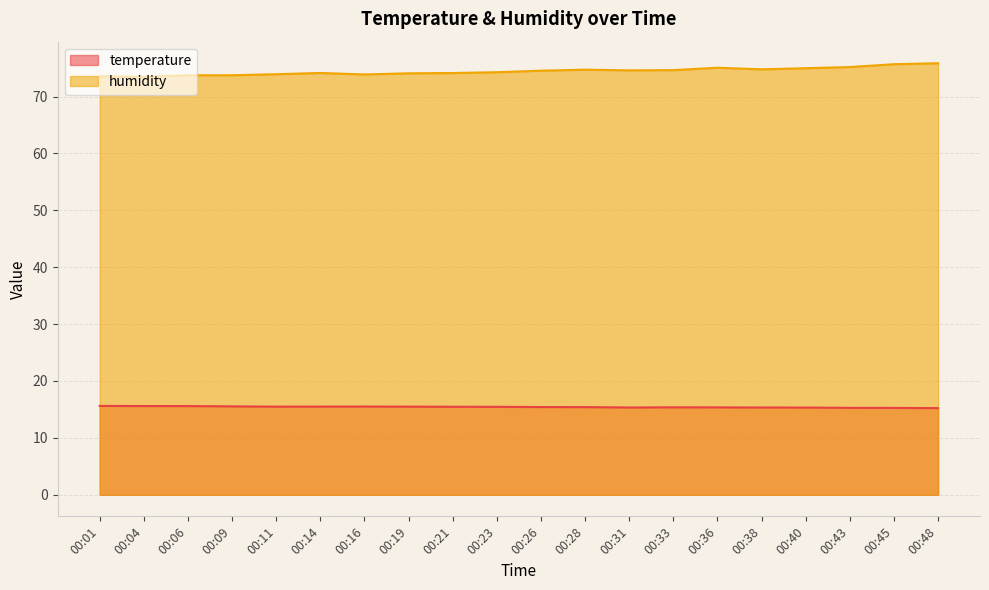

Does the chart display data point markers on the line(s)?

No